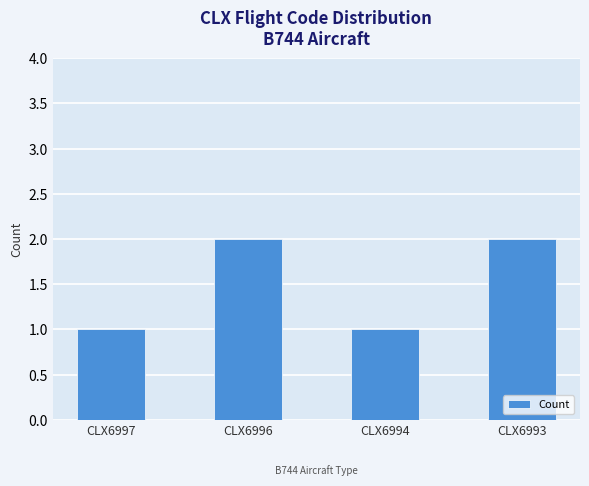

Is it true that the value at CLX6994 is 1?

True